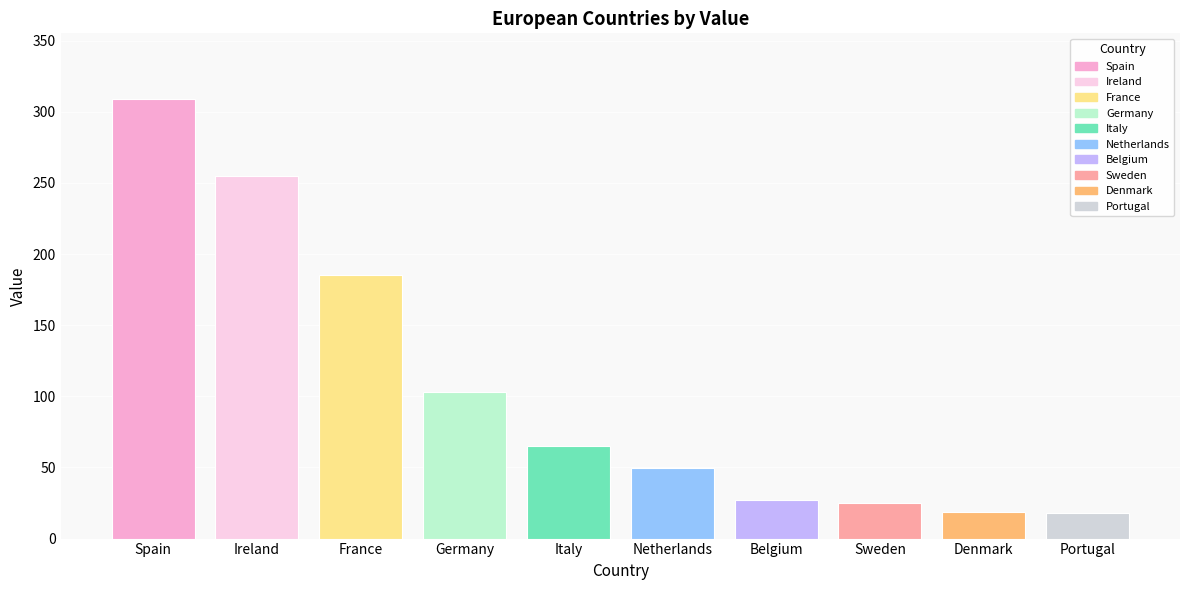

True or false: the data shows 30.7 at Denmark.

False